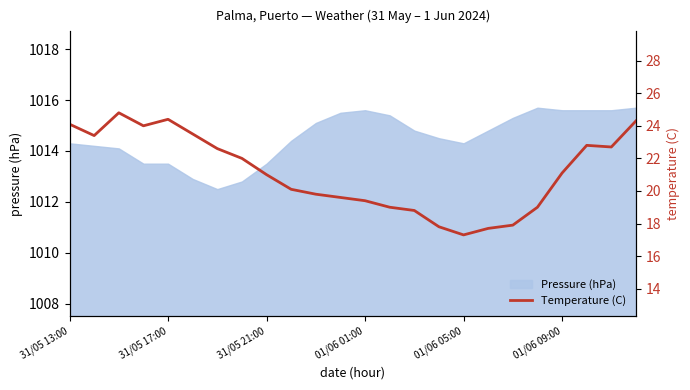

True or false: Pressure (hPa) has a value of 548.8 at 31/05 17:00.

False